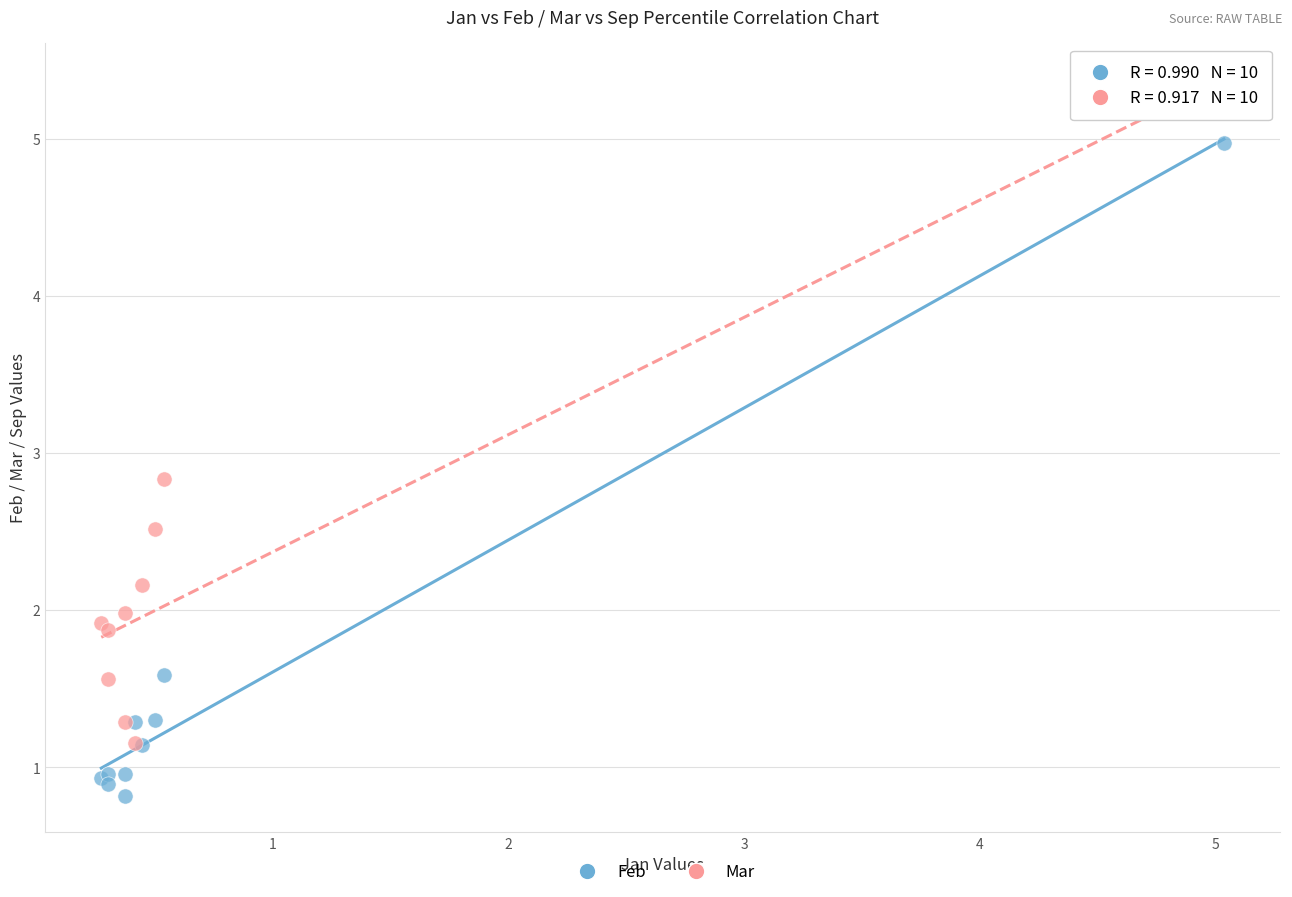

Which series reaches the minimum Y coordinate?

Feb